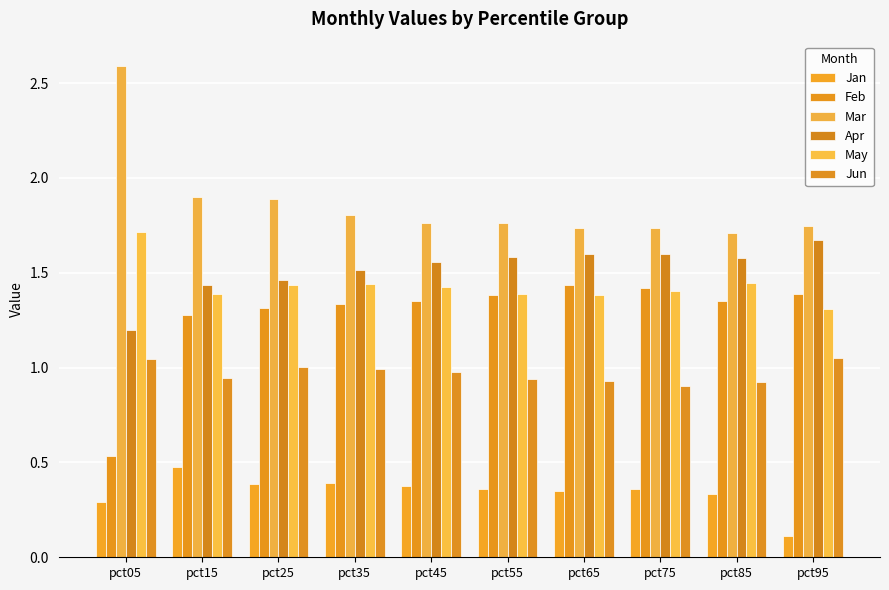

What is the sum of the Mar values at pct35 and pct85?

3.5